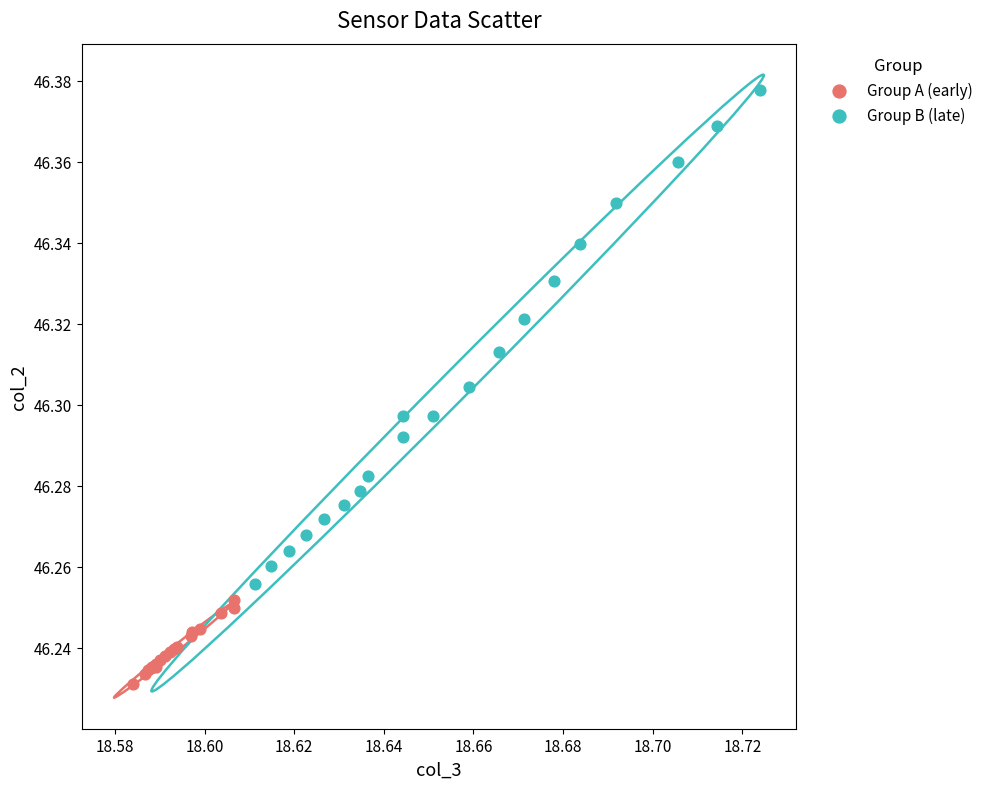

Which series has the widest spread of Y values?

Group B (late)